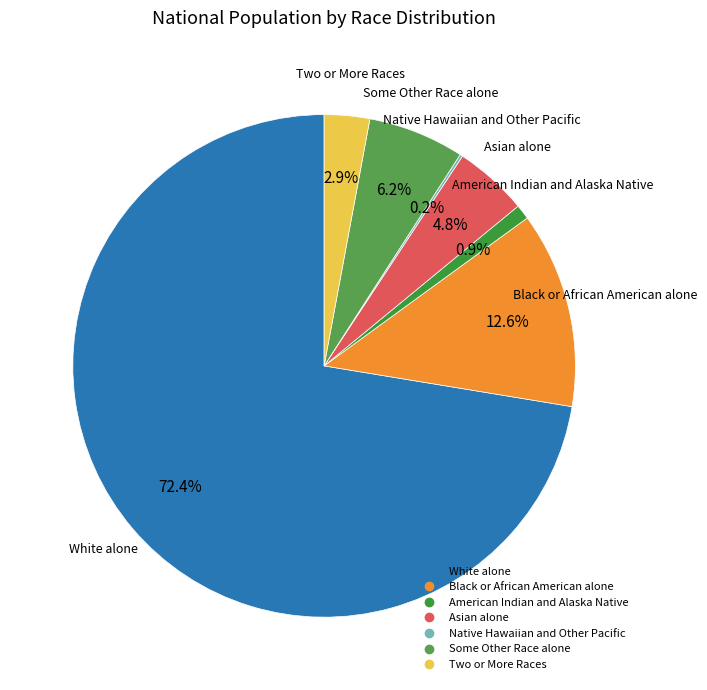

To the nearest percent, what is the difference between the largest and smallest slice percentages?

72%